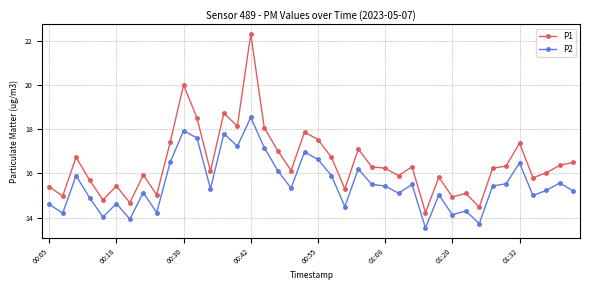

What is the difference between the maximum and second lowest values in the P1 series?

7.8